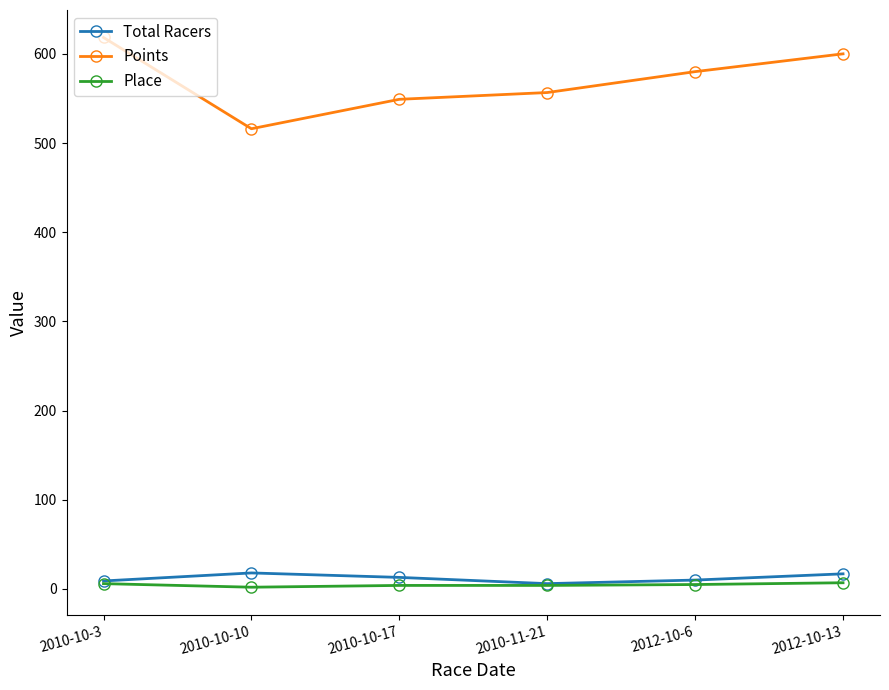

What is the average value of the Place series?

4.7